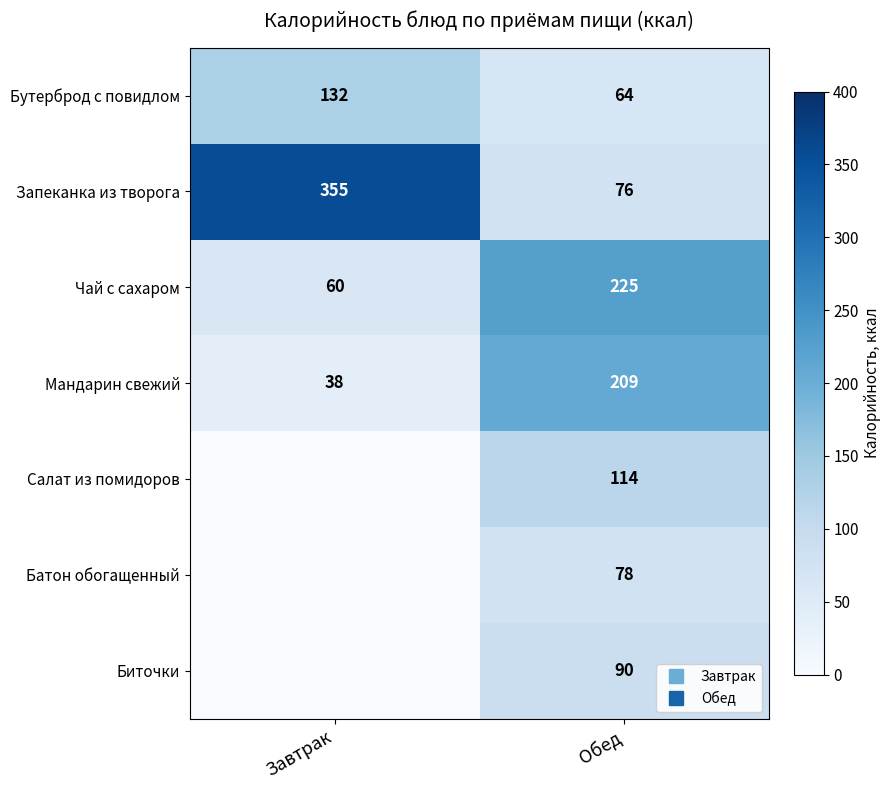

Rank the categories by Бутерброд с повидлом value from highest to lowest.

Завтрак, Обед